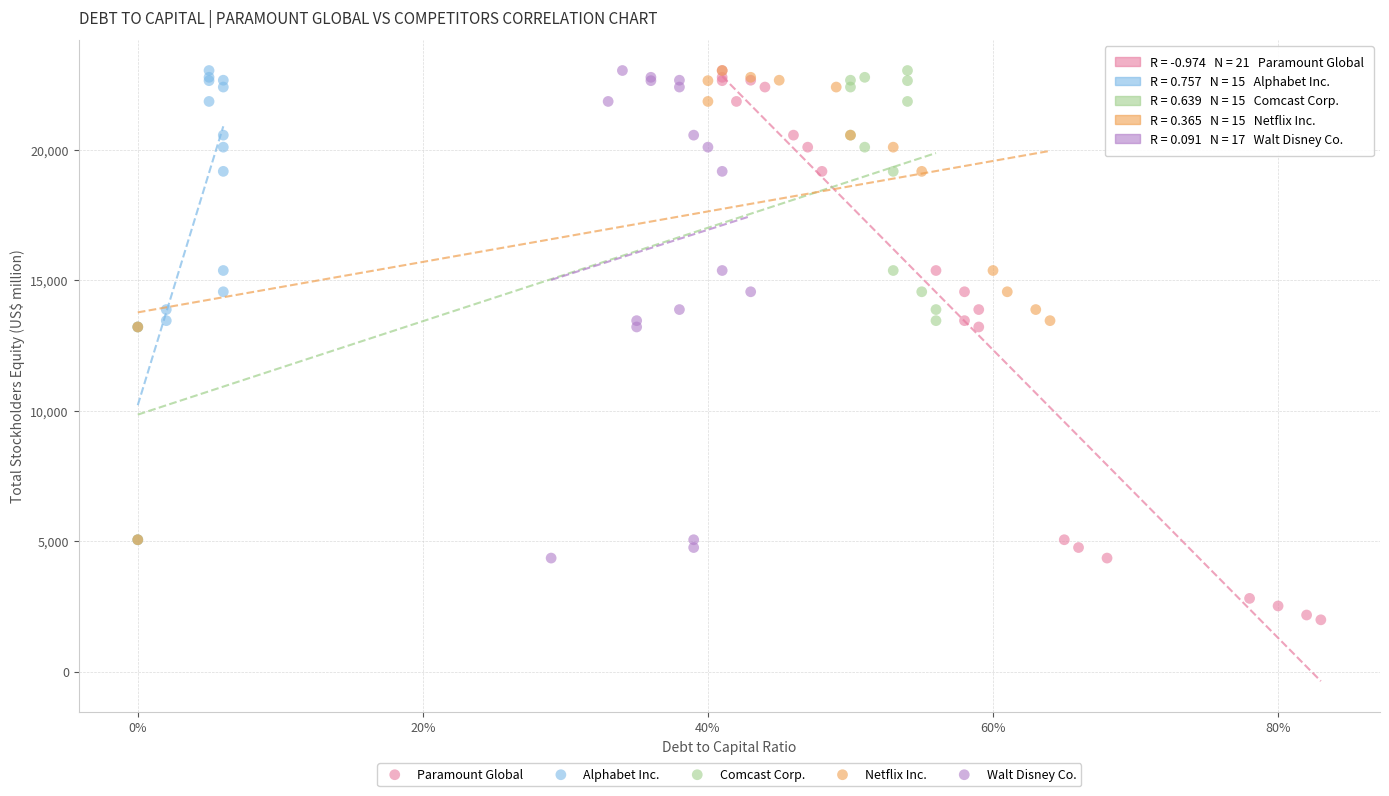

Which series has the largest Y range (max minus min)?

Paramount Global